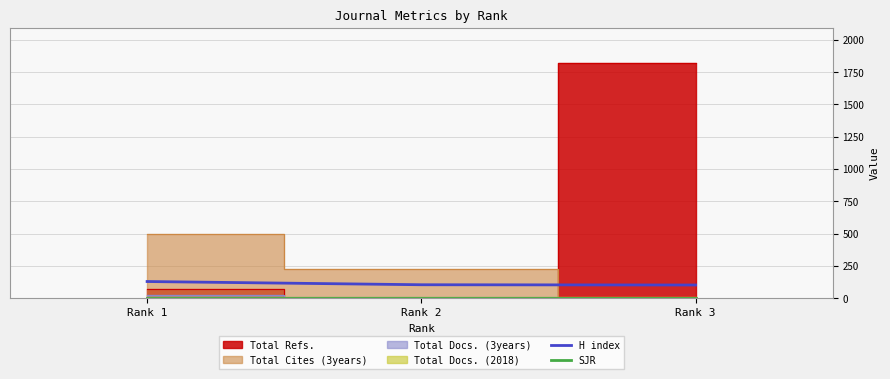

What is the lowest value of the H index series?

102